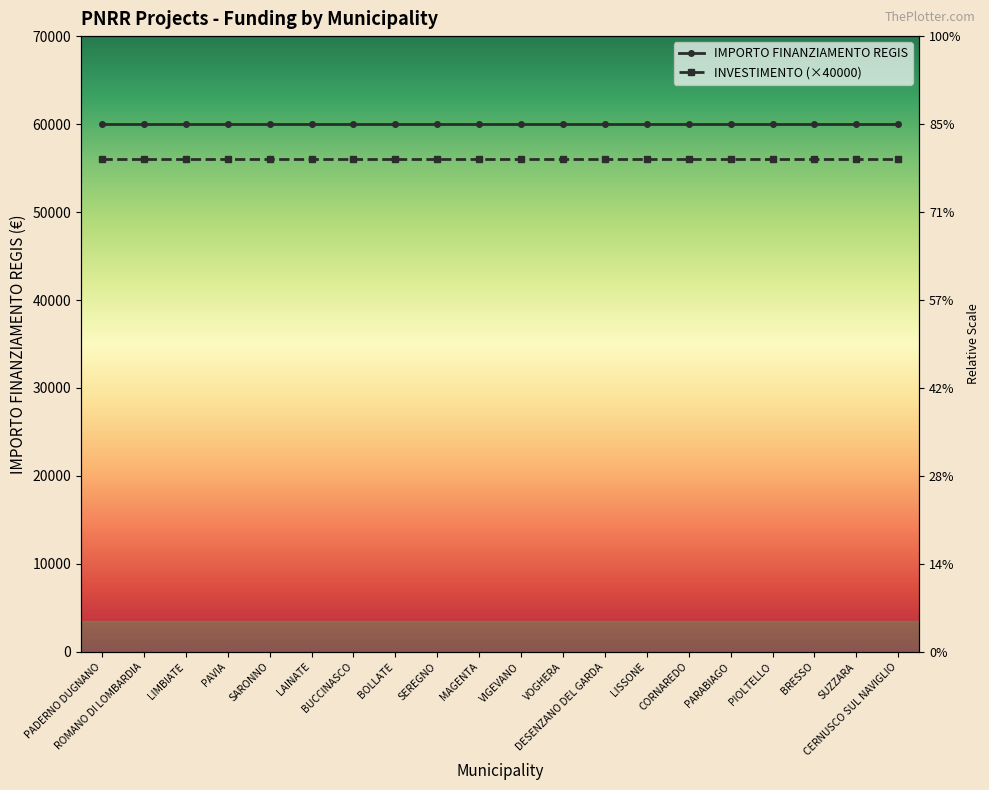

What is the value of the INVESTIMENTO (×40000) point at the 19th from the left?

56000